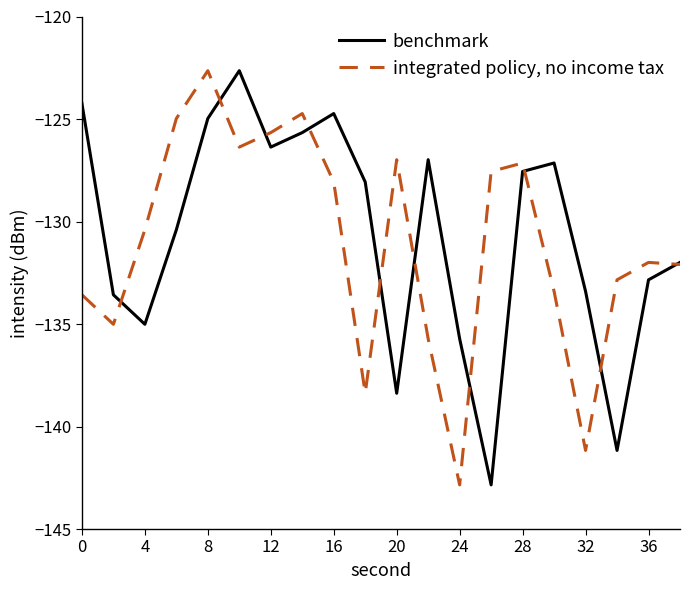

What is the maximum value shown in the chart?

-122.6